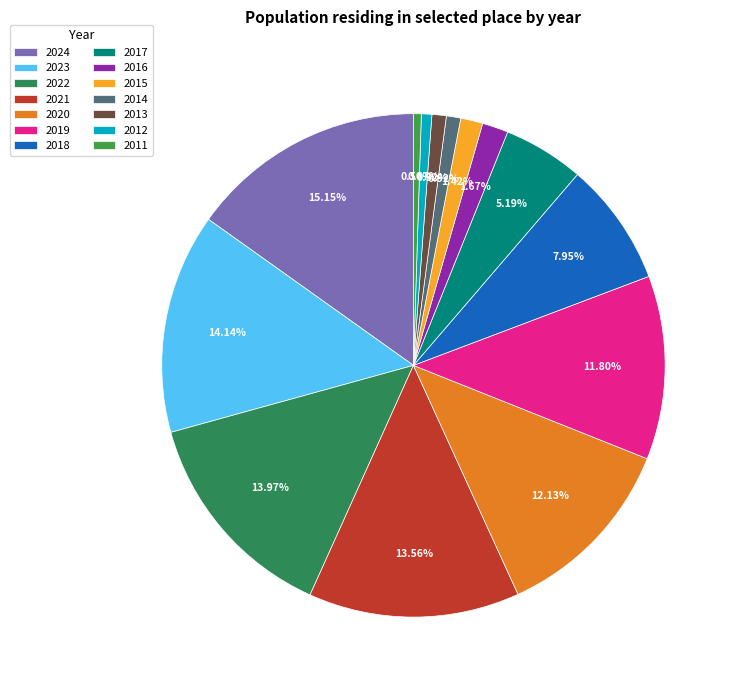

To the nearest percent, what is the combined percentage of 2021 and 2024?

29%